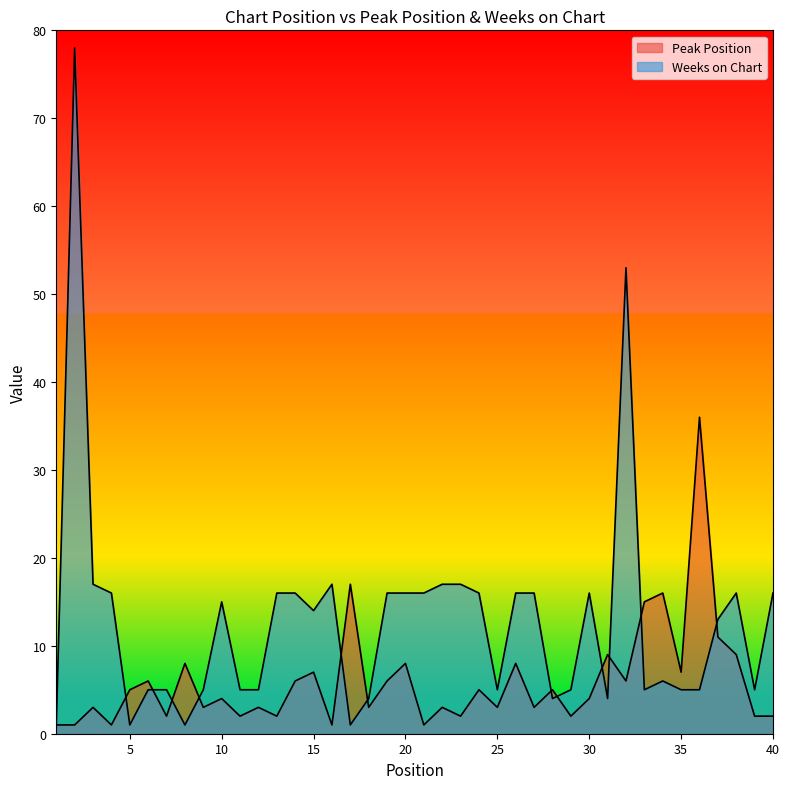

What is the highest value of the Weeks on Chart series?

78